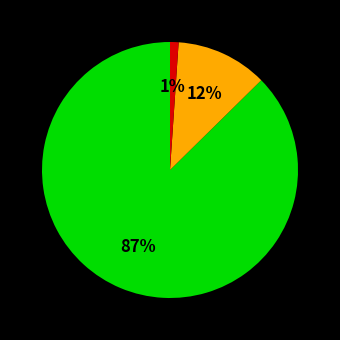

How many segments does this pie chart have?

3